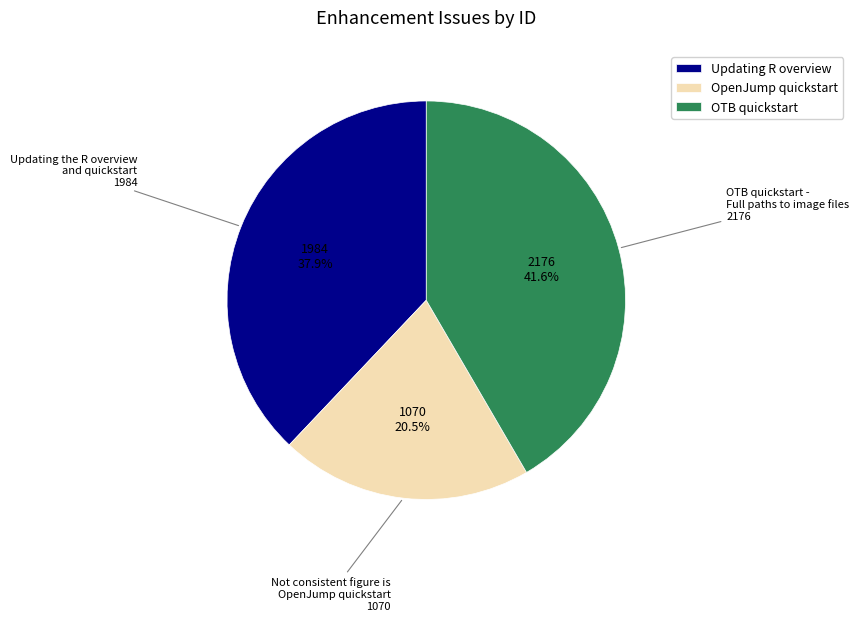

The OTB quickstart - Full paths to image files slice represents 42% of the pie. True or false?

True